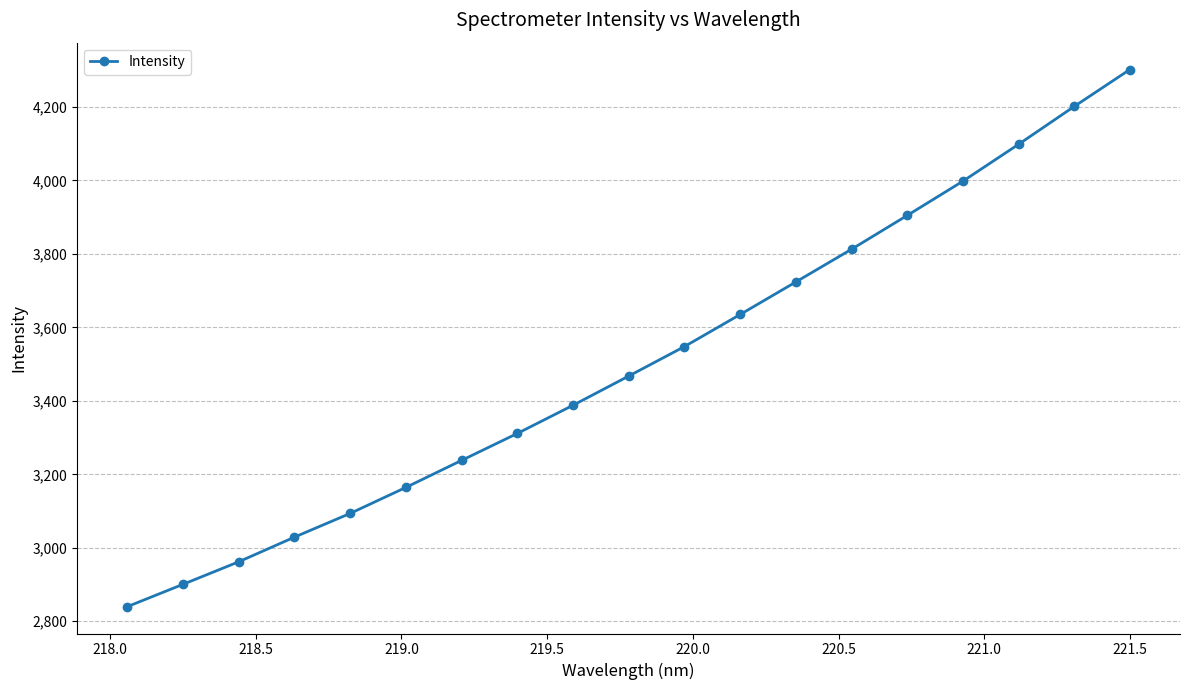

Is this an area chart (filled region under the line)?

No